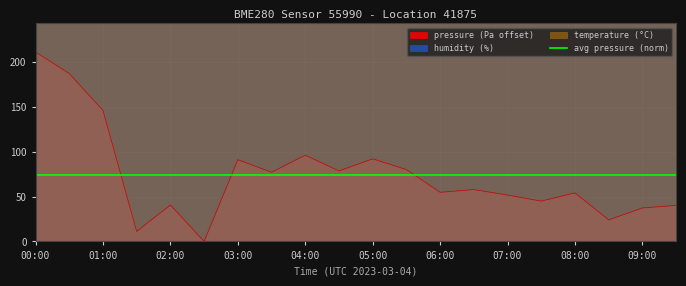

True or false: humidity and temperature cross at least once.

False